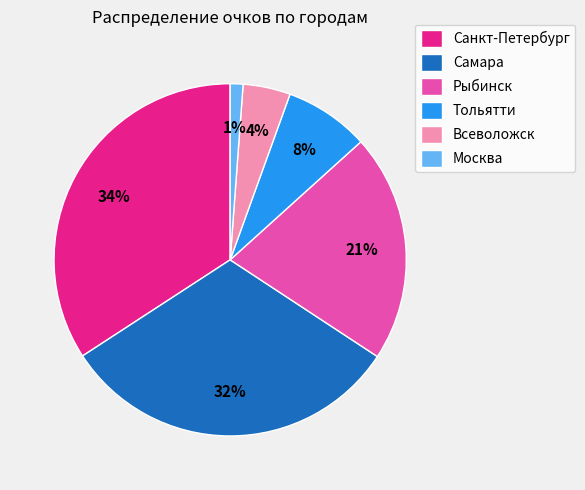

Which slice is the smallest?

Москва